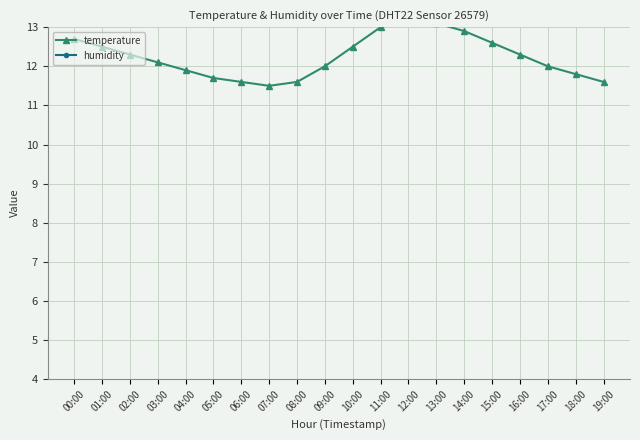

List the series in order of their peak value, lowest first.

temperature, humidity